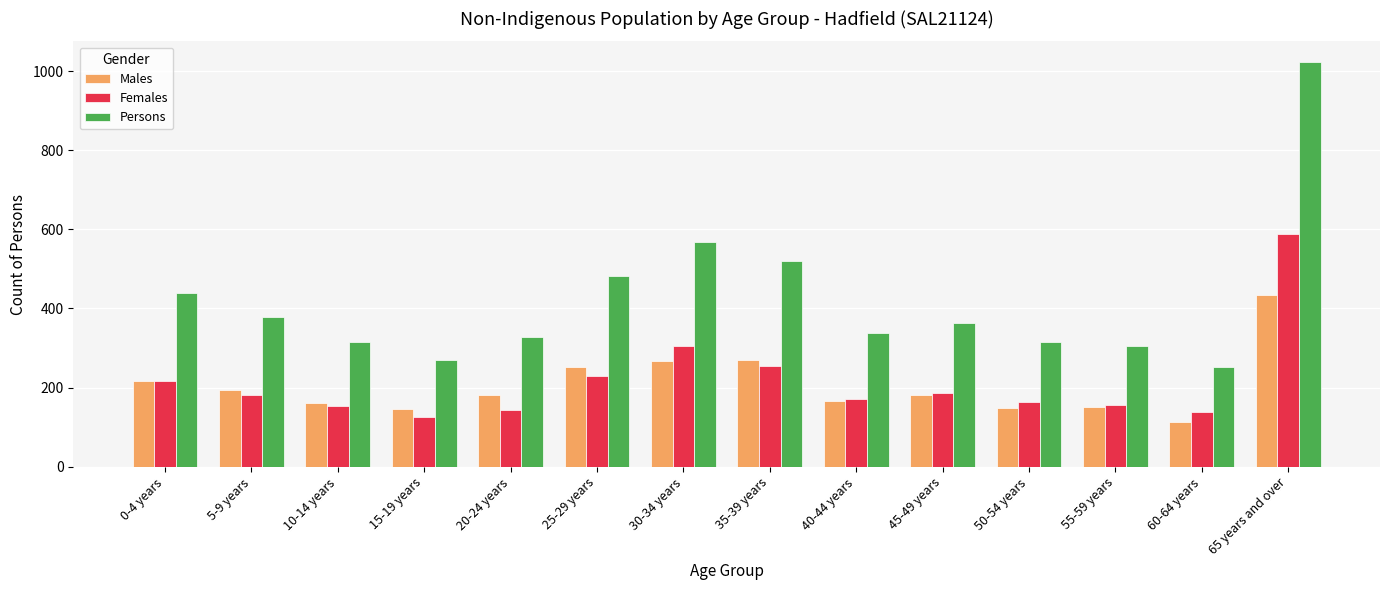

Which series has the largest total across all categories?

Persons